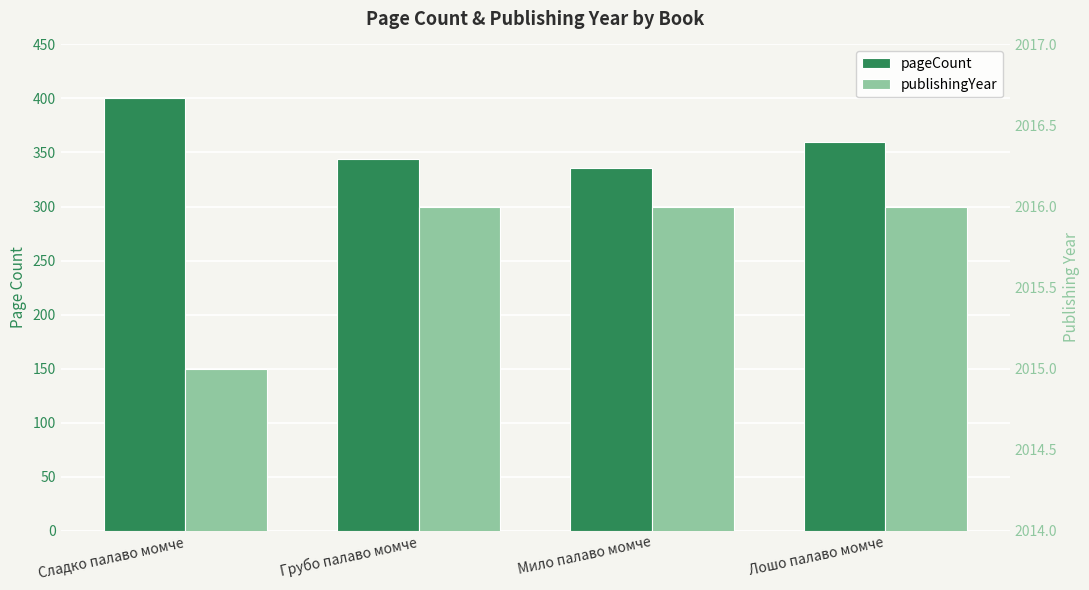

Which series changed the most between Сладко палаво момче and Грубо палаво момче?

pageCount